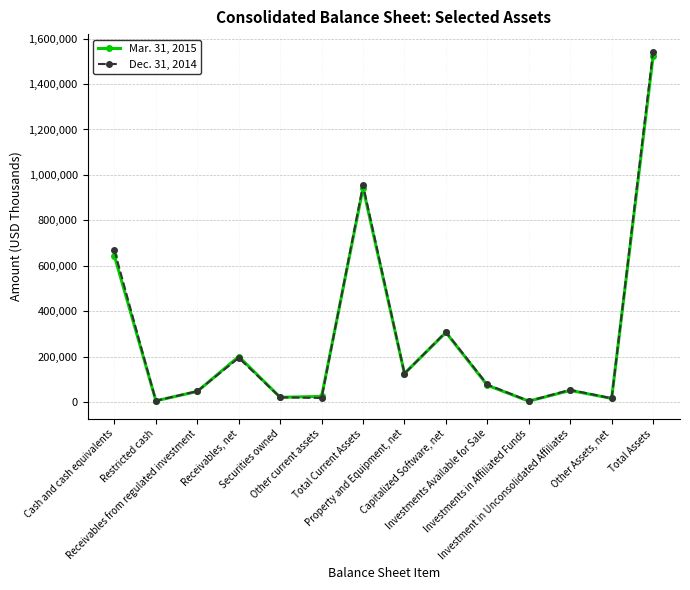

Which series has the widest spread of values?

Dec. 31, 2014